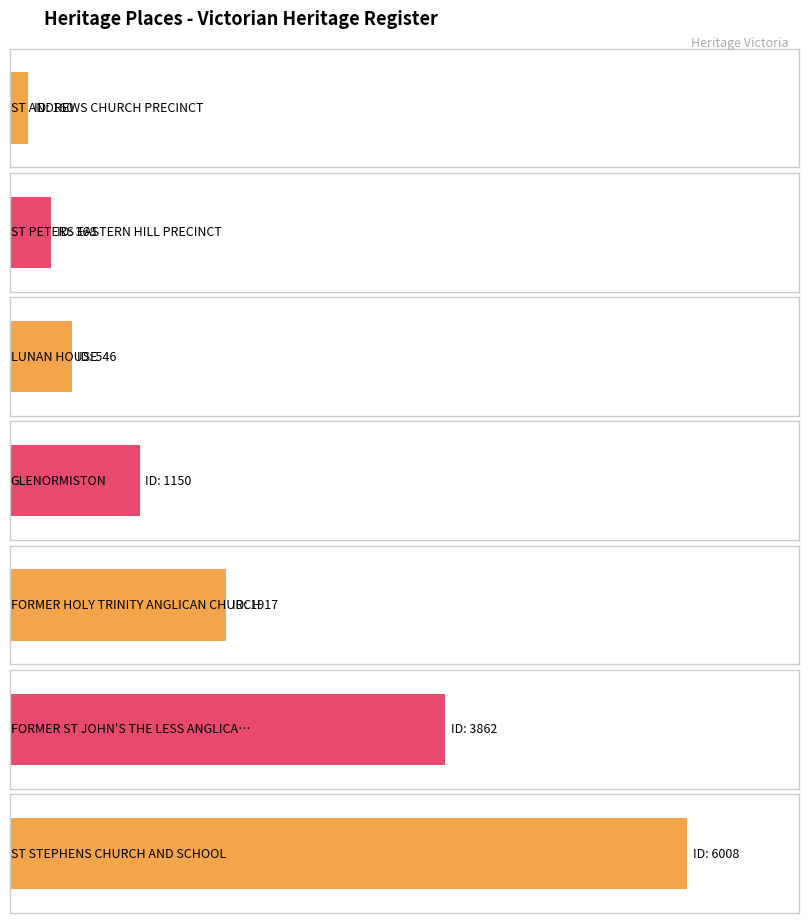

Which category has the lowest value across all series?

ST ANDREWS CHURCH PRECINCT